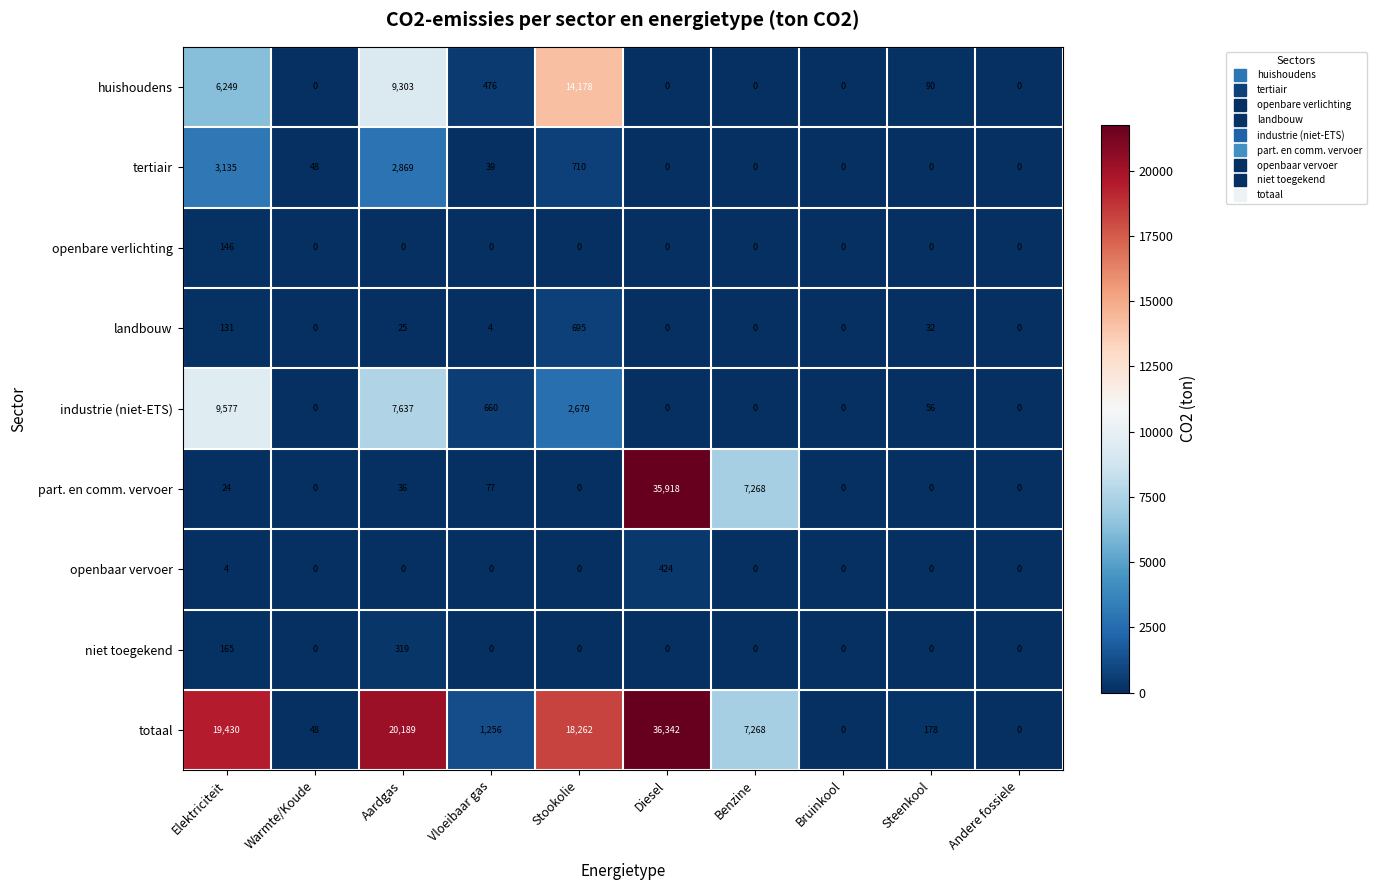

What is the spread (max minus min) of values at Diesel?

36342